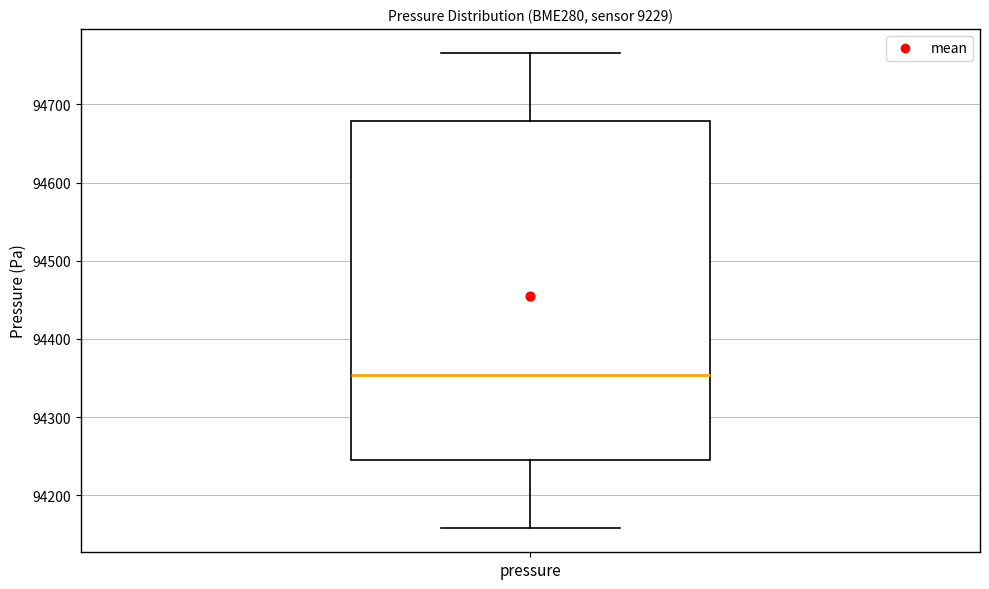

Transcribe this box plot: give where the median line is, the range the box spans, and where the two whiskers end, as read against the y-axis. The values are not printed on the chart, so give them approximately, as read against the axis.

median 94350, box 94240 to 94680, whiskers 94160 to 94770